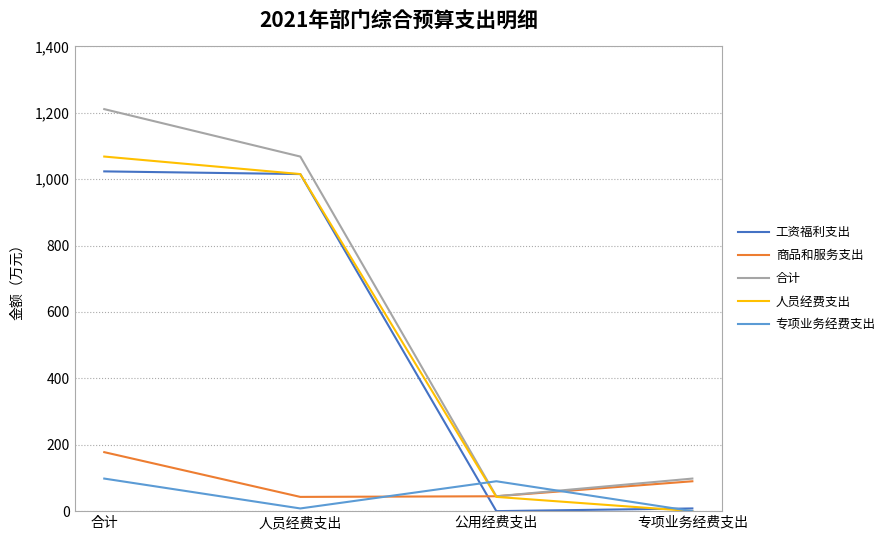

At which category is the sum across all series the highest?

合计